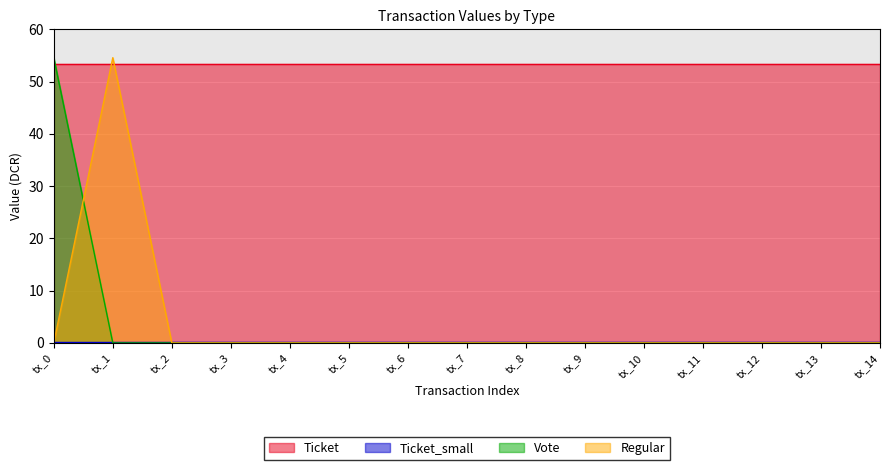

Is it true that Vote equals 0.0 at tx_11?

True